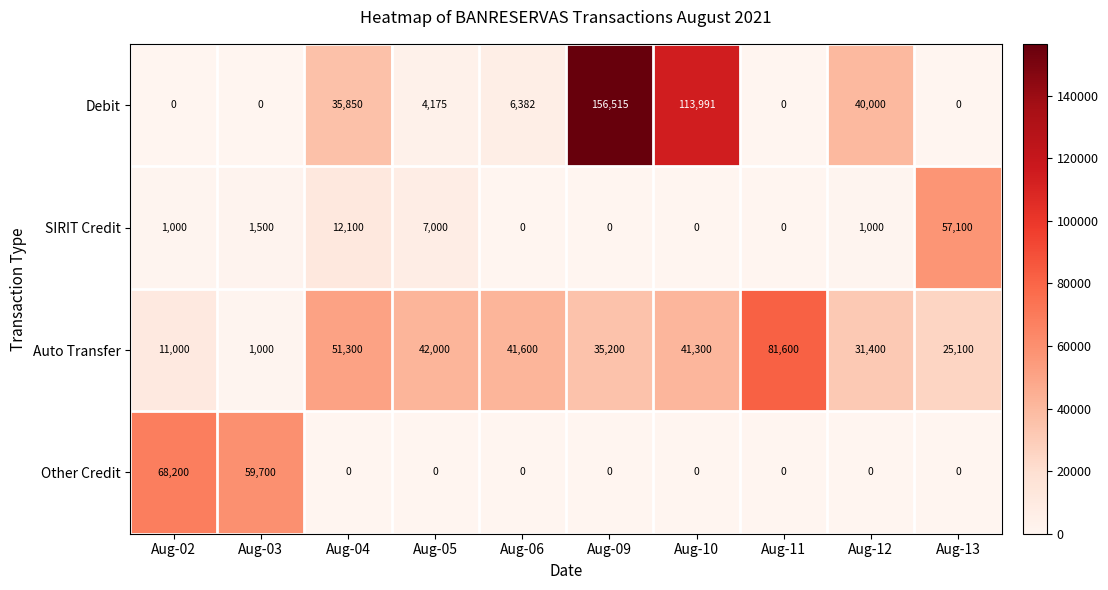

Which series has the largest total across all categories?

Auto Transfer